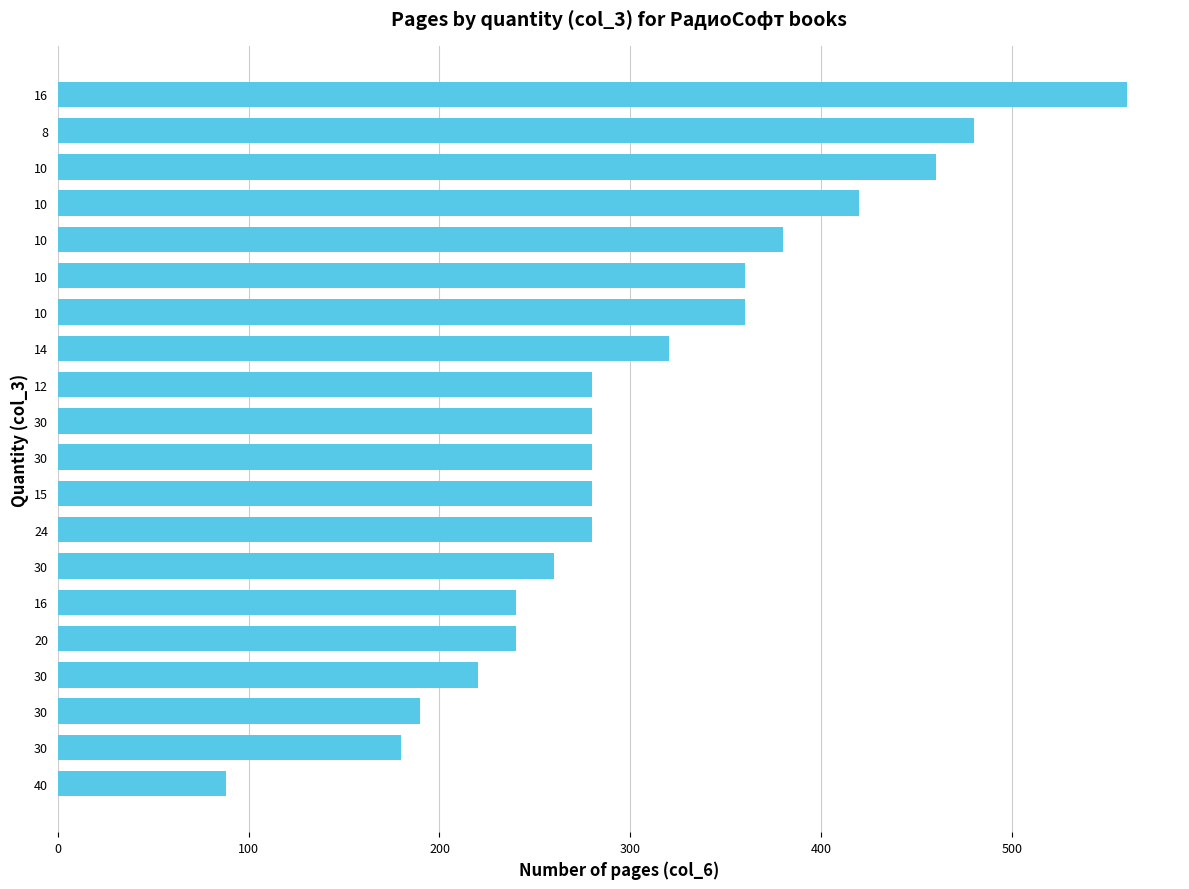

How many distinct data groups are displayed?

1